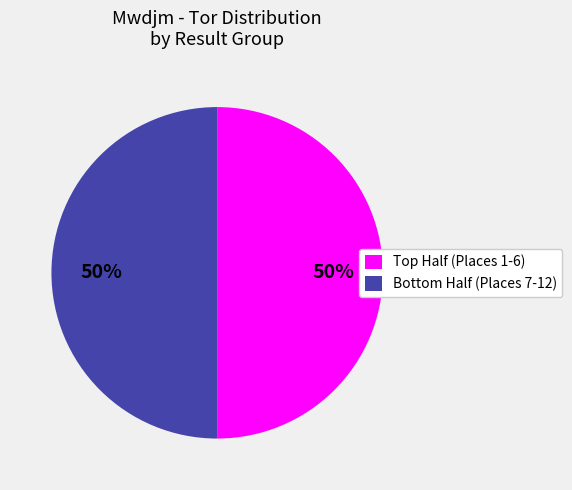

To the nearest percent, what is the average slice percentage?

50%